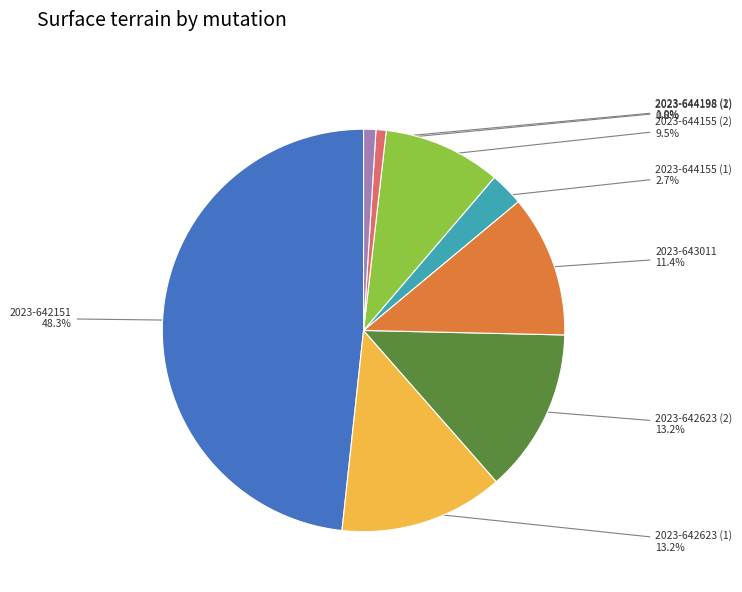

Is the sum of 2023-644155 (1) and 2023-643011 greater than half?

No